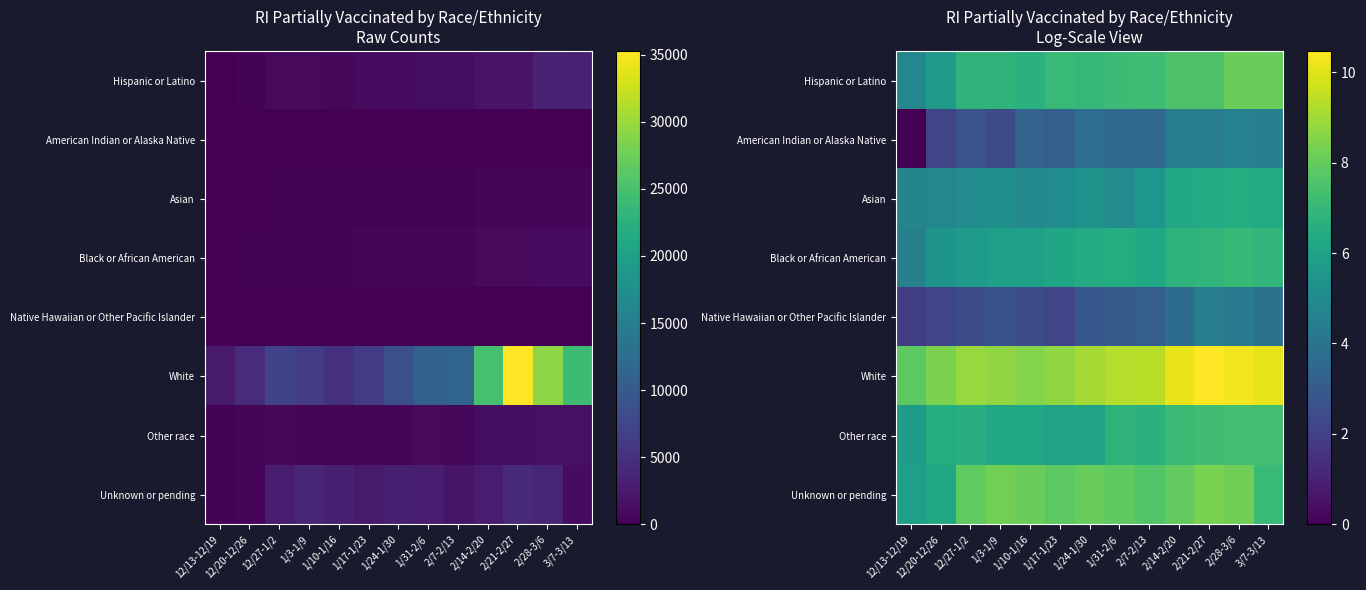

At which label is American Indian or Alaska Native closest to 2?

12/20-12/26